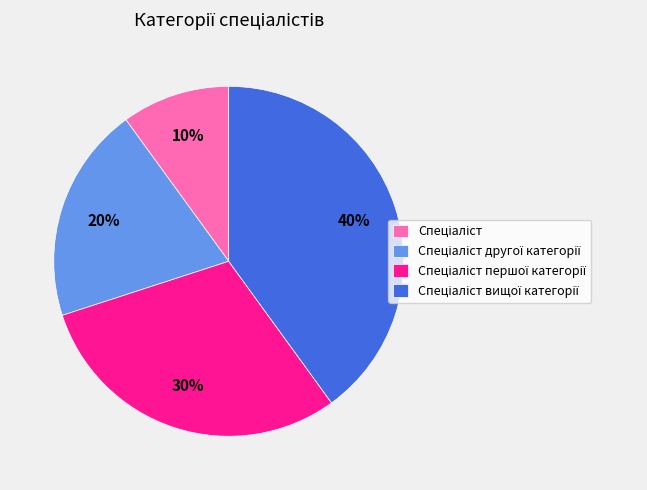

To the nearest percent, what is the average slice percentage?

25%